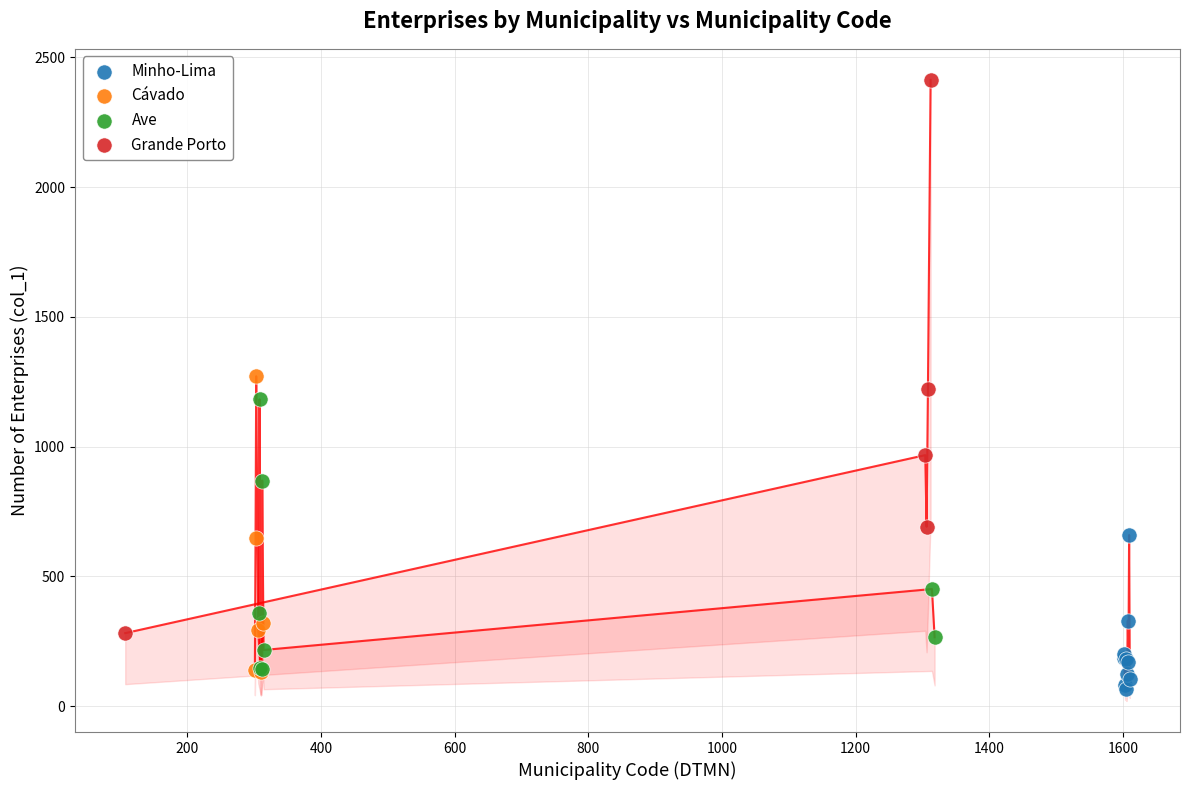

Which series has the widest spread of Y values?

Grande Porto